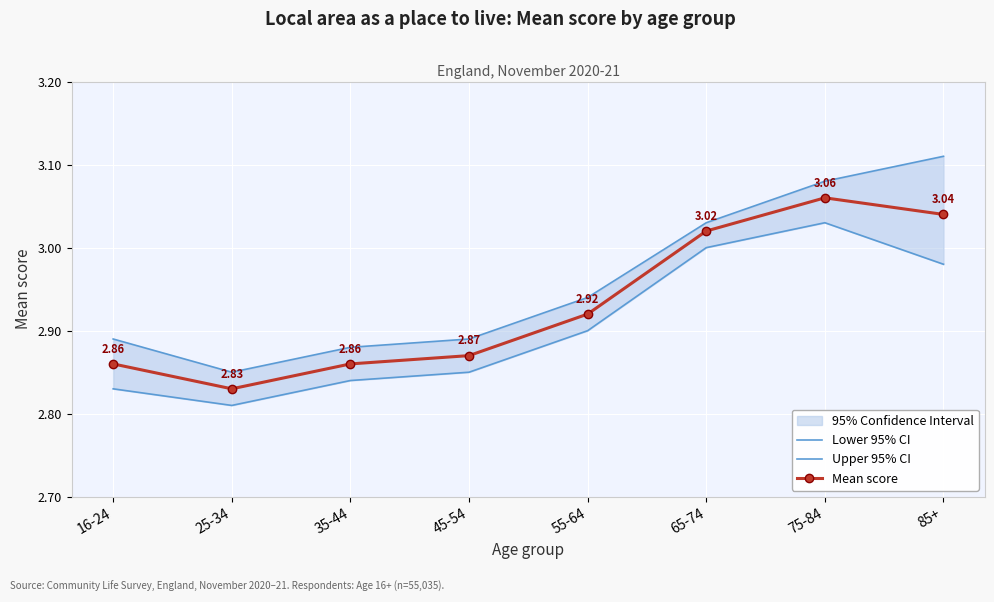

True or false: Upper 95% CI has more than 0 interior local peaks.

False